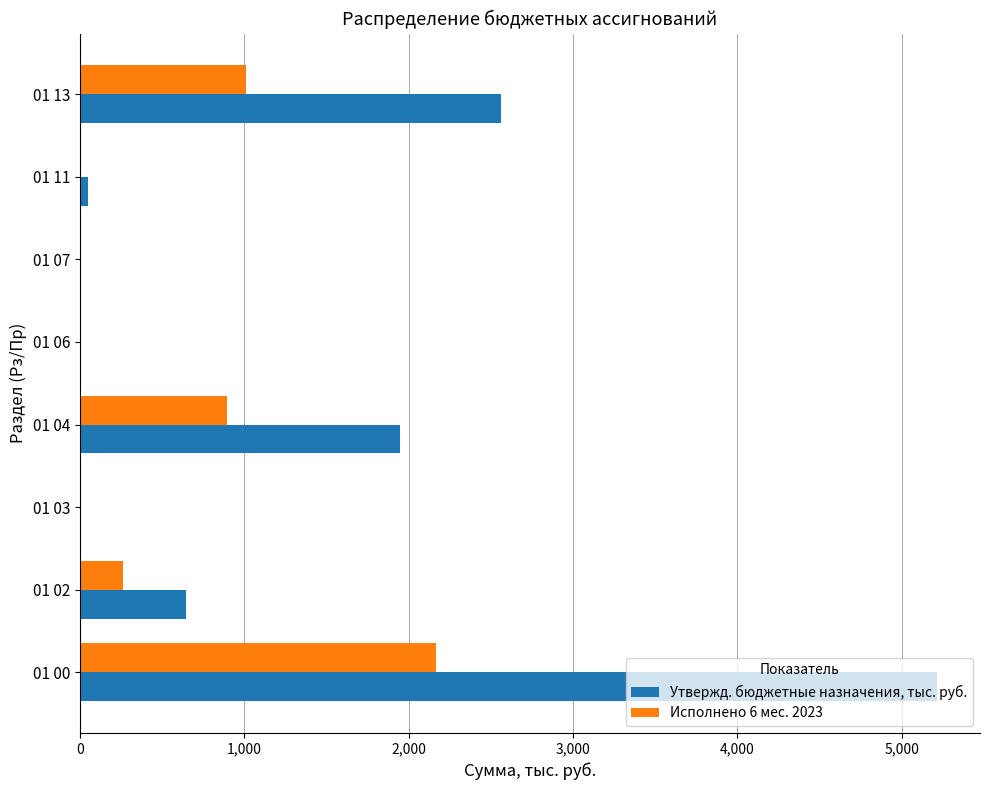

The value of Утвержд. бюджетные назначения, тыс. руб. at 01 02 is 647.6. True or false?

True